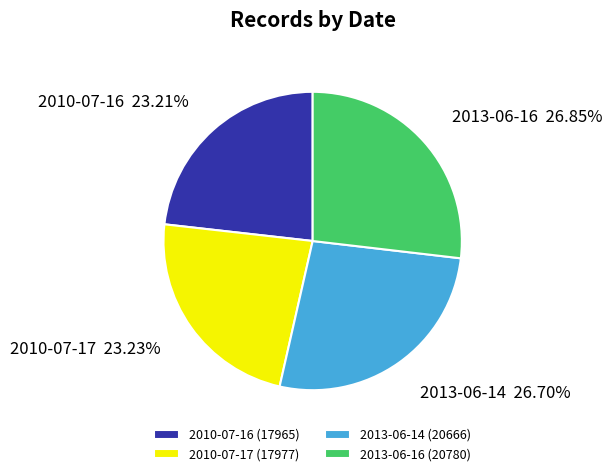

Count the number of slices in the pie.

4